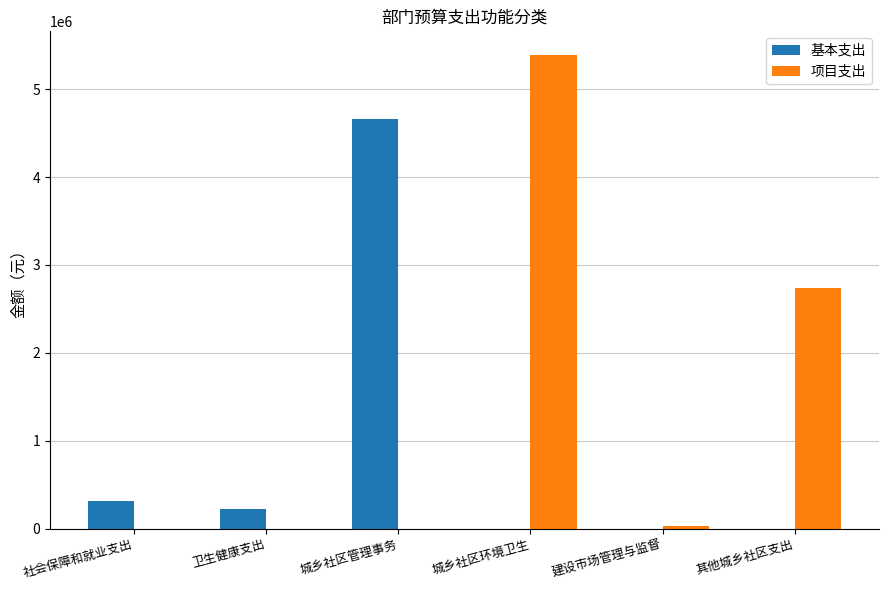

Reading left to right, extract all data points from this chart.

基本支出: 社会保障和就业支出=317197.3	卫生健康支出=220055.6	城乡社区管理事务=4664827.2	城乡社区环境卫生=0.0	建设市场管理与监督=0.0	其他城乡社区支出=0.0
项目支出: 社会保障和就业支出=0.0	卫生健康支出=0.0	城乡社区管理事务=0.0	城乡社区环境卫生=5388333.6	建设市场管理与监督=30000.0	其他城乡社区支出=2733756.0